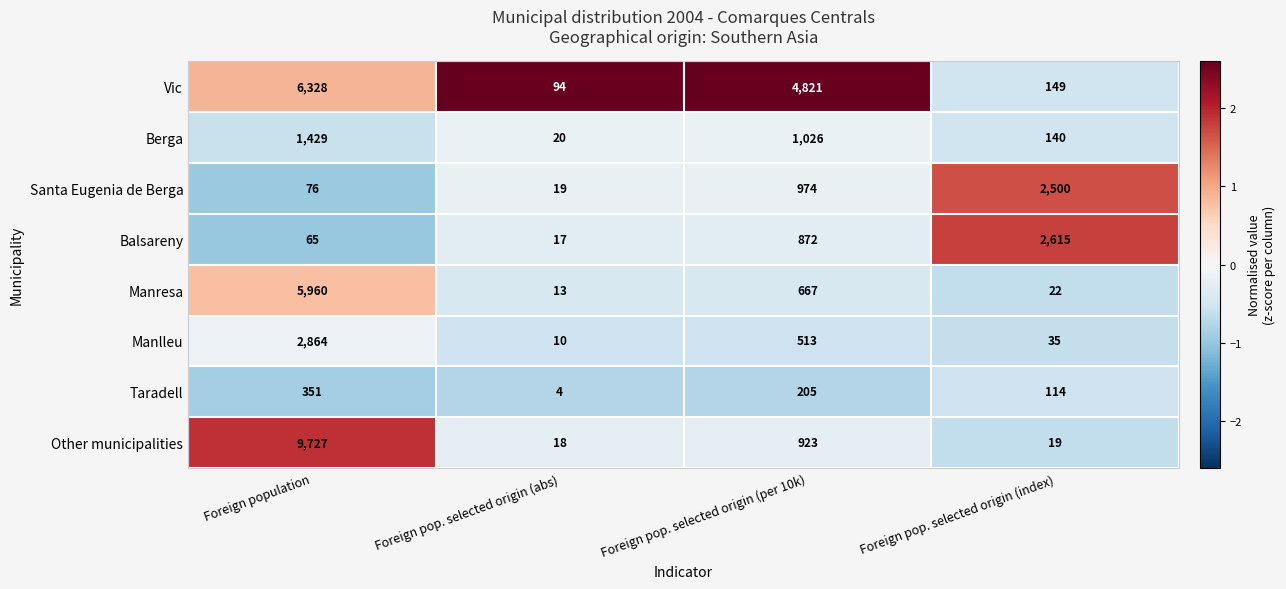

Which category has the lowest value in the Santa Eugenia de Berga series?

Foreign pop. selected origin (abs)